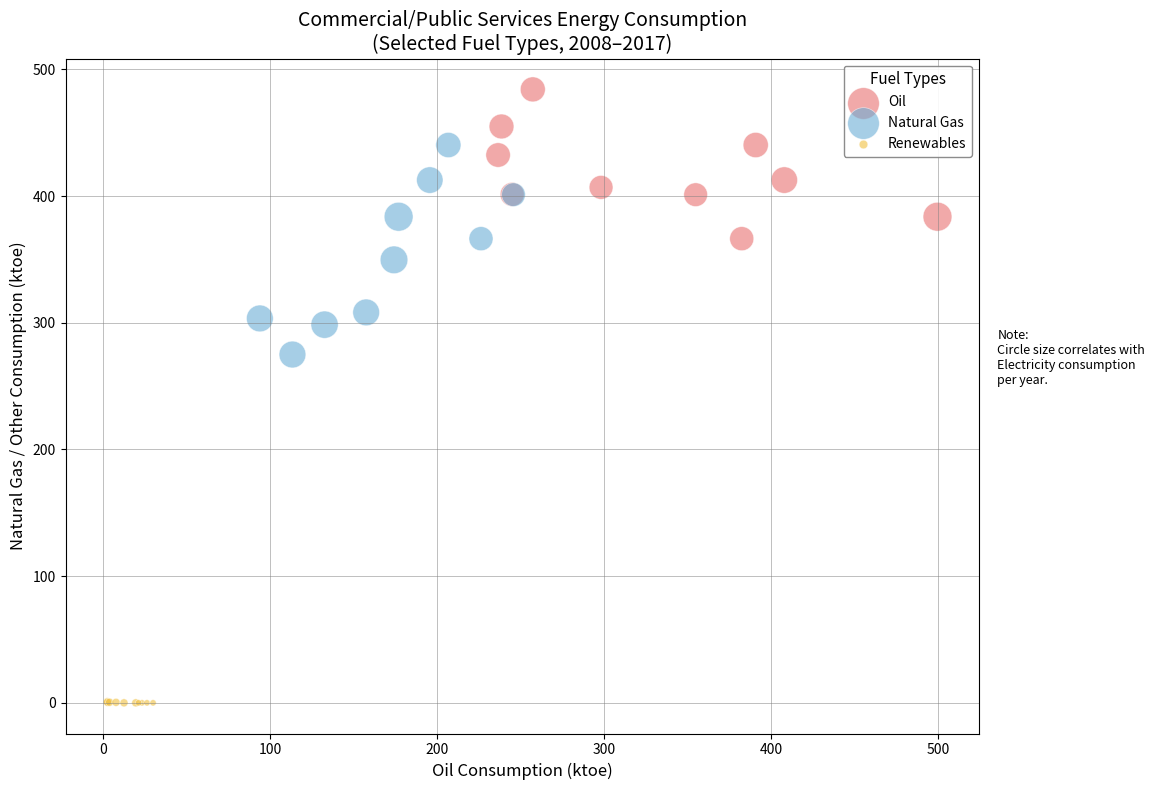

Which series contains the lowest Y value?

Renewables